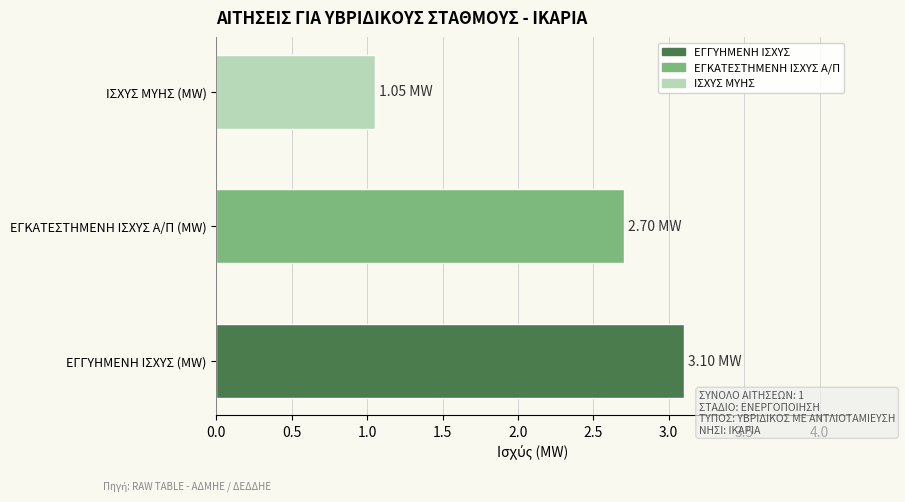

What is the sum of the values at ΕΓΓΥΗΜΕΝΗ ΙΣΧΥΣ (MW) and ΙΣΧΥΣ ΜΥΗΣ (MW)?

4.2